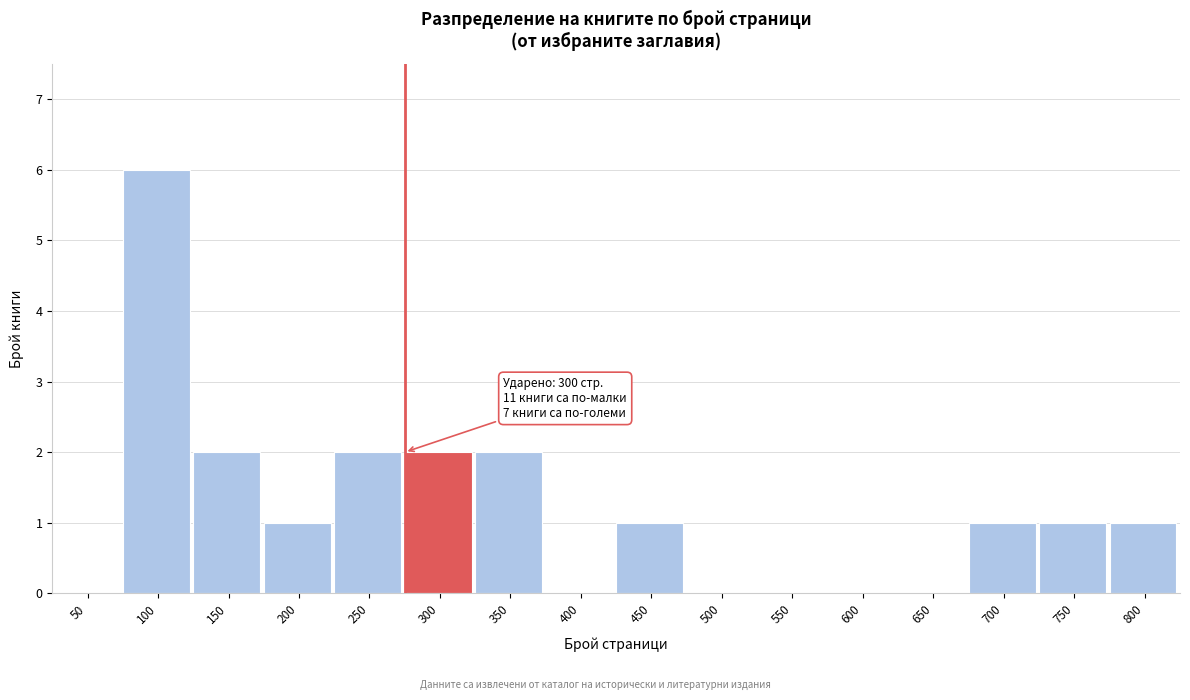

Reading left to right, transcribe all the data shown in this chart.

50=0	100=6	150=2	200=1	250=2	300=2	350=2	400=0	450=1	500=0	550=0	600=0	650=0	700=1	750=1	800=1